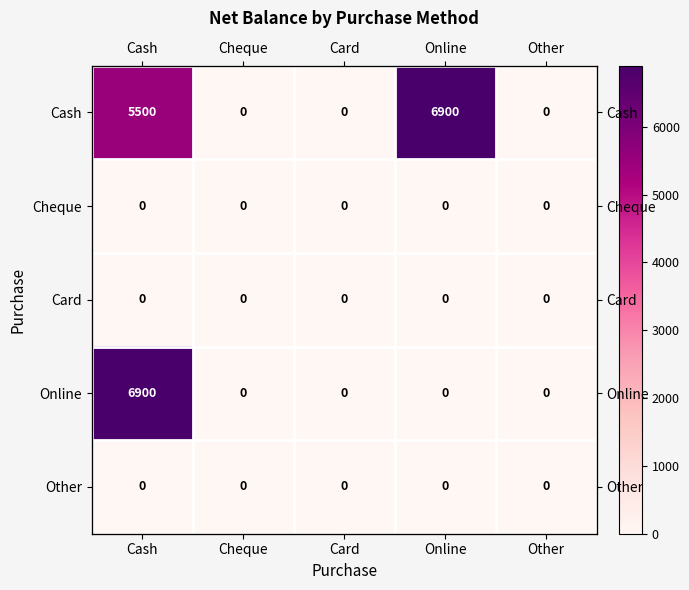

At which label does Cheque reach its minimum?

Cash